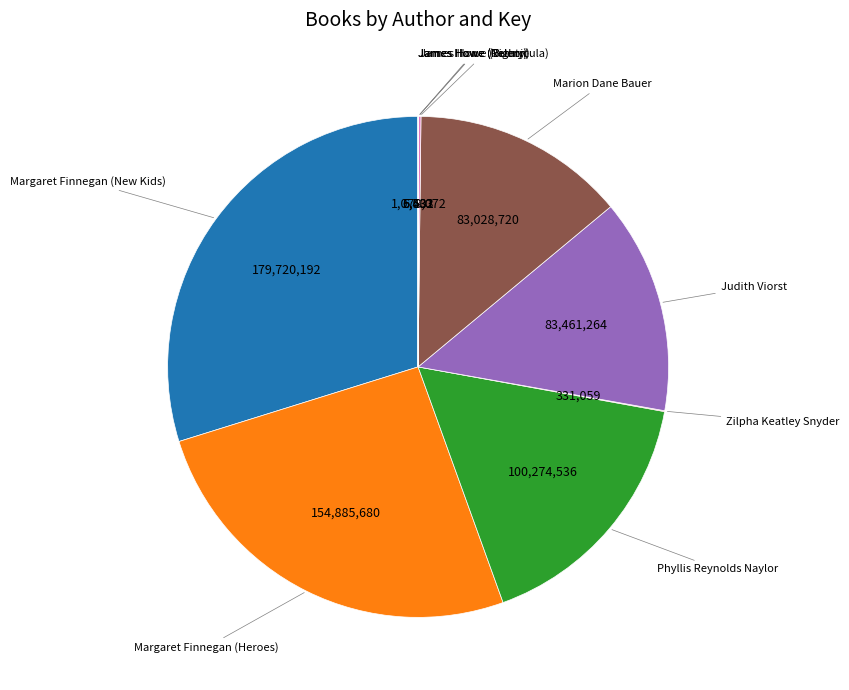

Does any single category account for the majority?

No